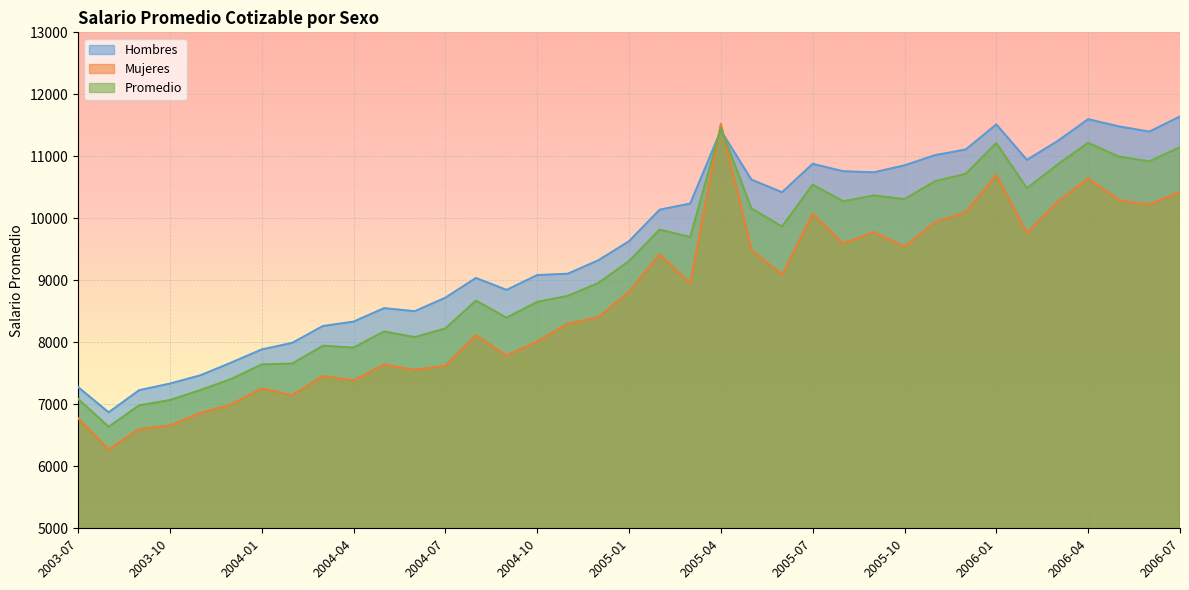

Which series has the largest total across all categories?

Hombres